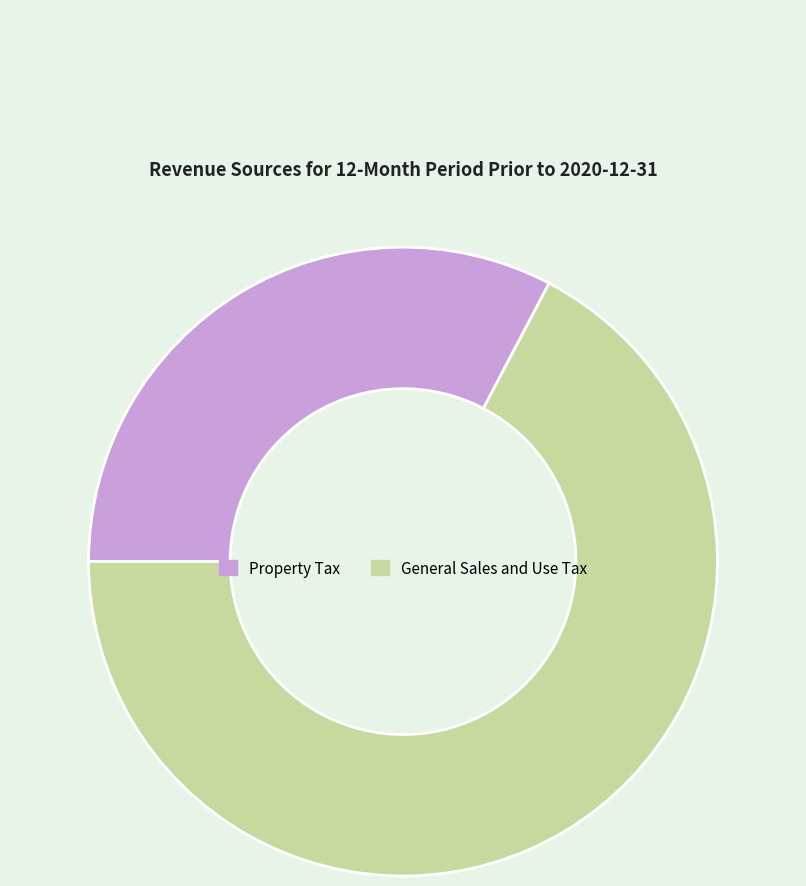

Count the number of slices in the pie.

2